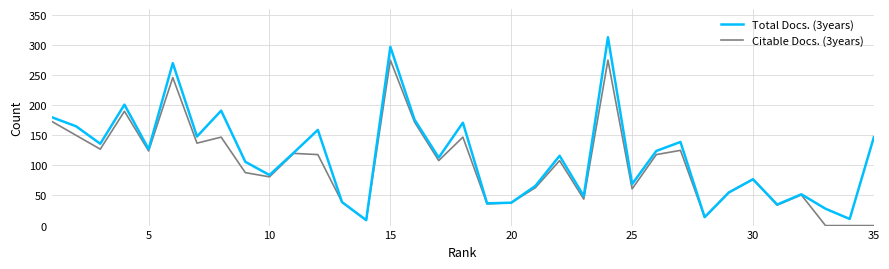

Which series has the largest total across all categories?

Total Docs. (3years)